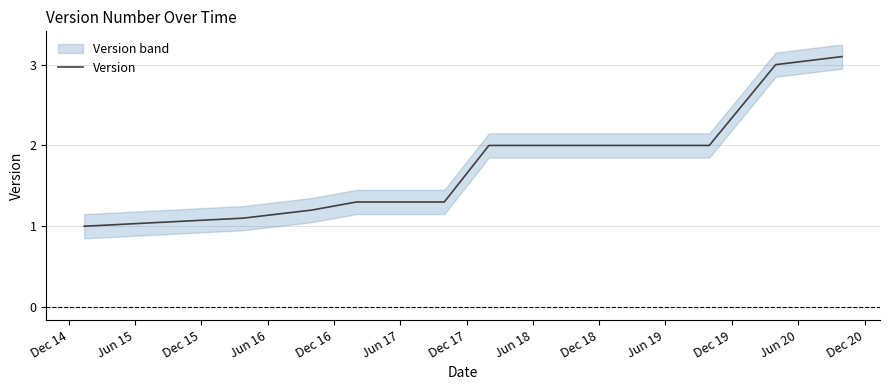

What is the minimum value shown in the chart?

1.0